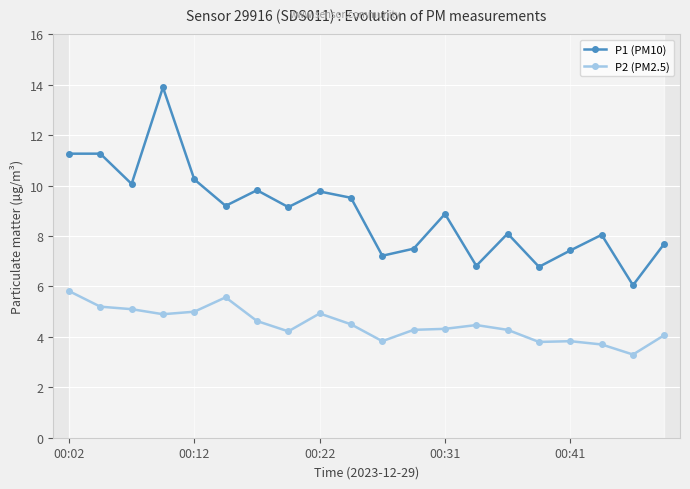

What position from the left is 19?

20